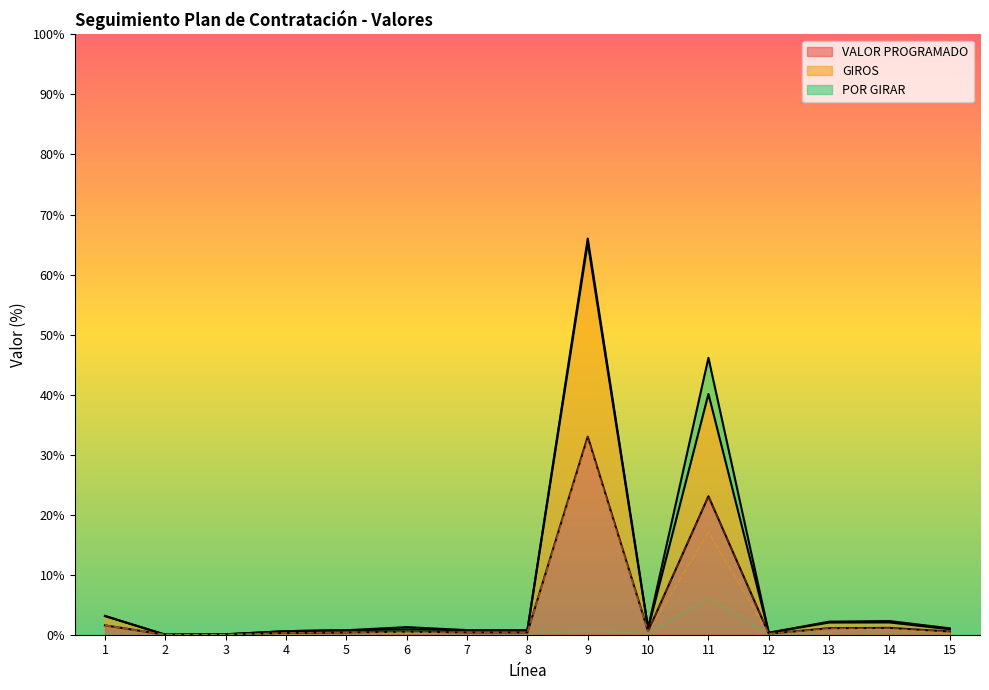

What is the difference between the maximum and minimum values in the POR GIRAR series?

6.0